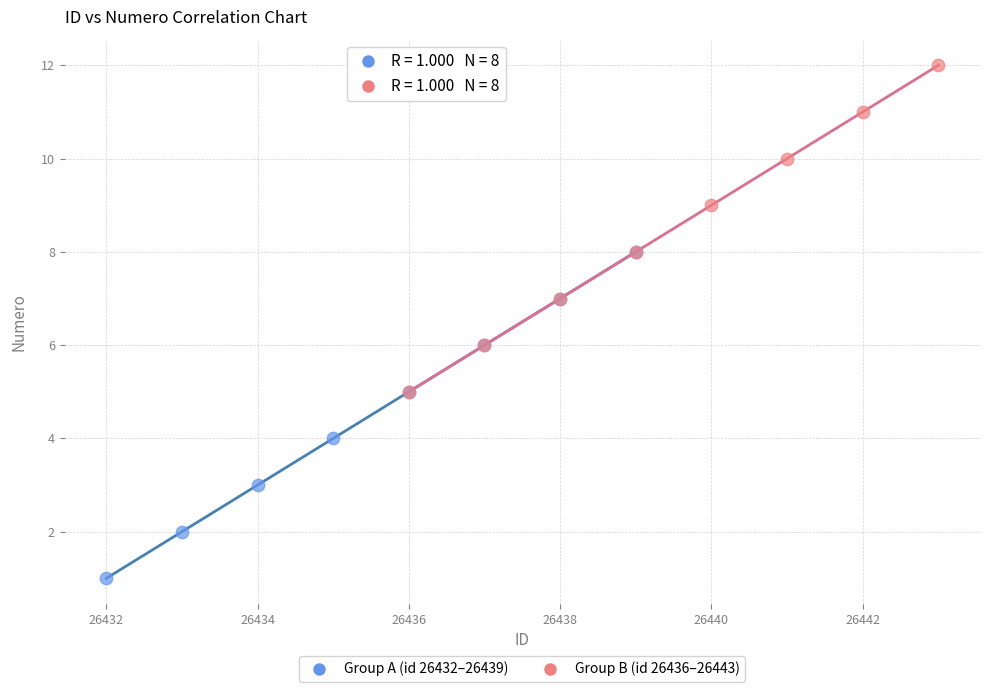

Which series reaches the maximum Y coordinate?

Group B (id 26436–26443)